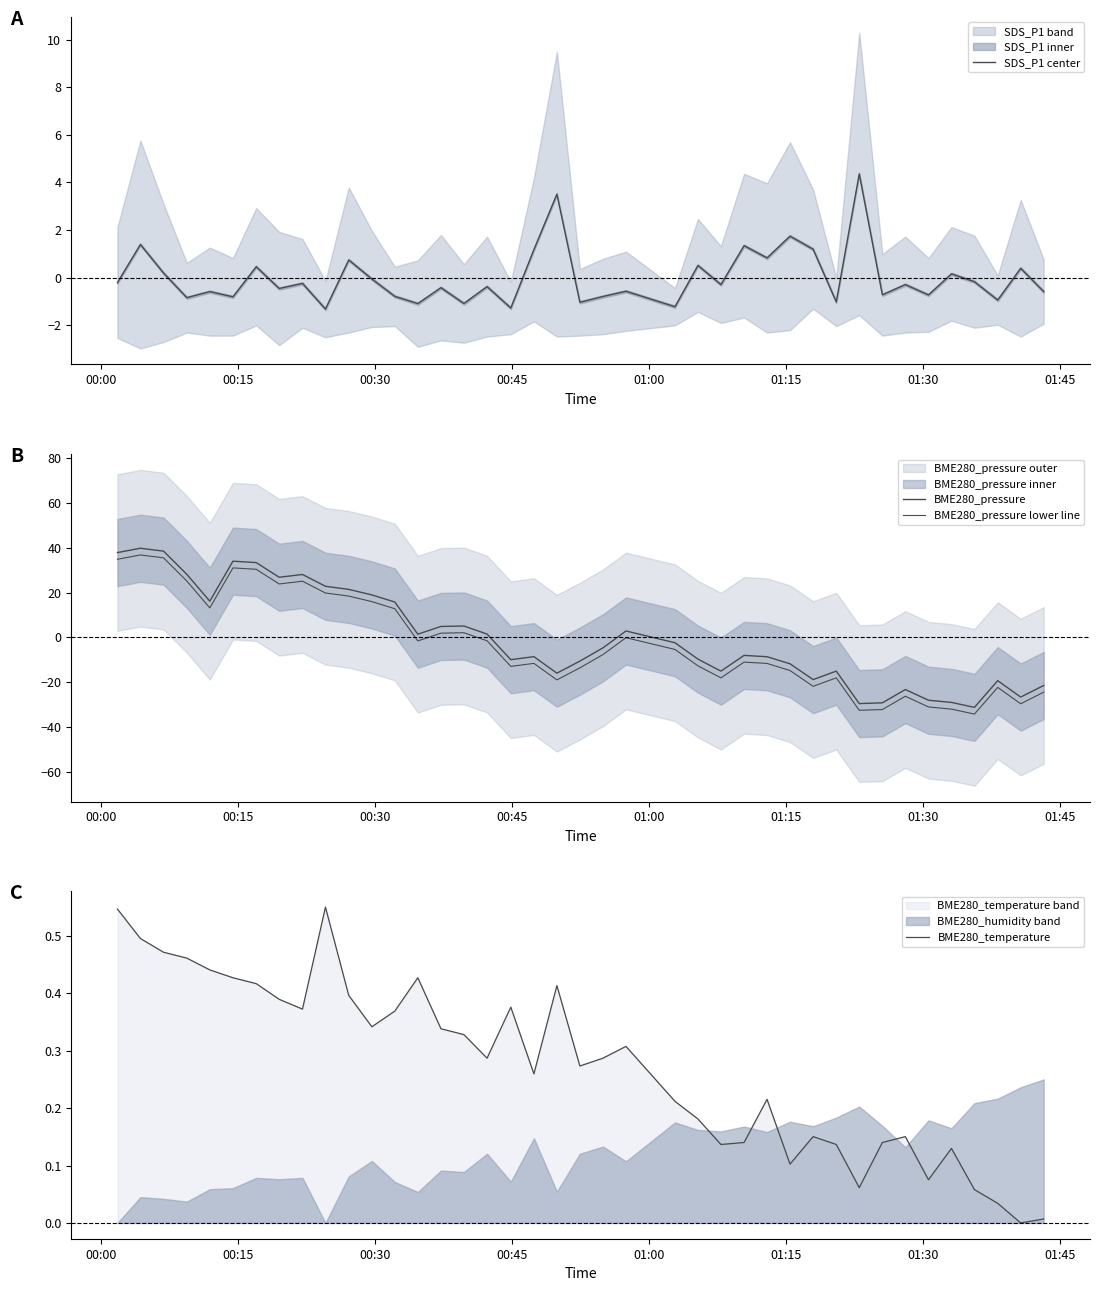

What is the minimum value for SDS_P1 center?

-1.3